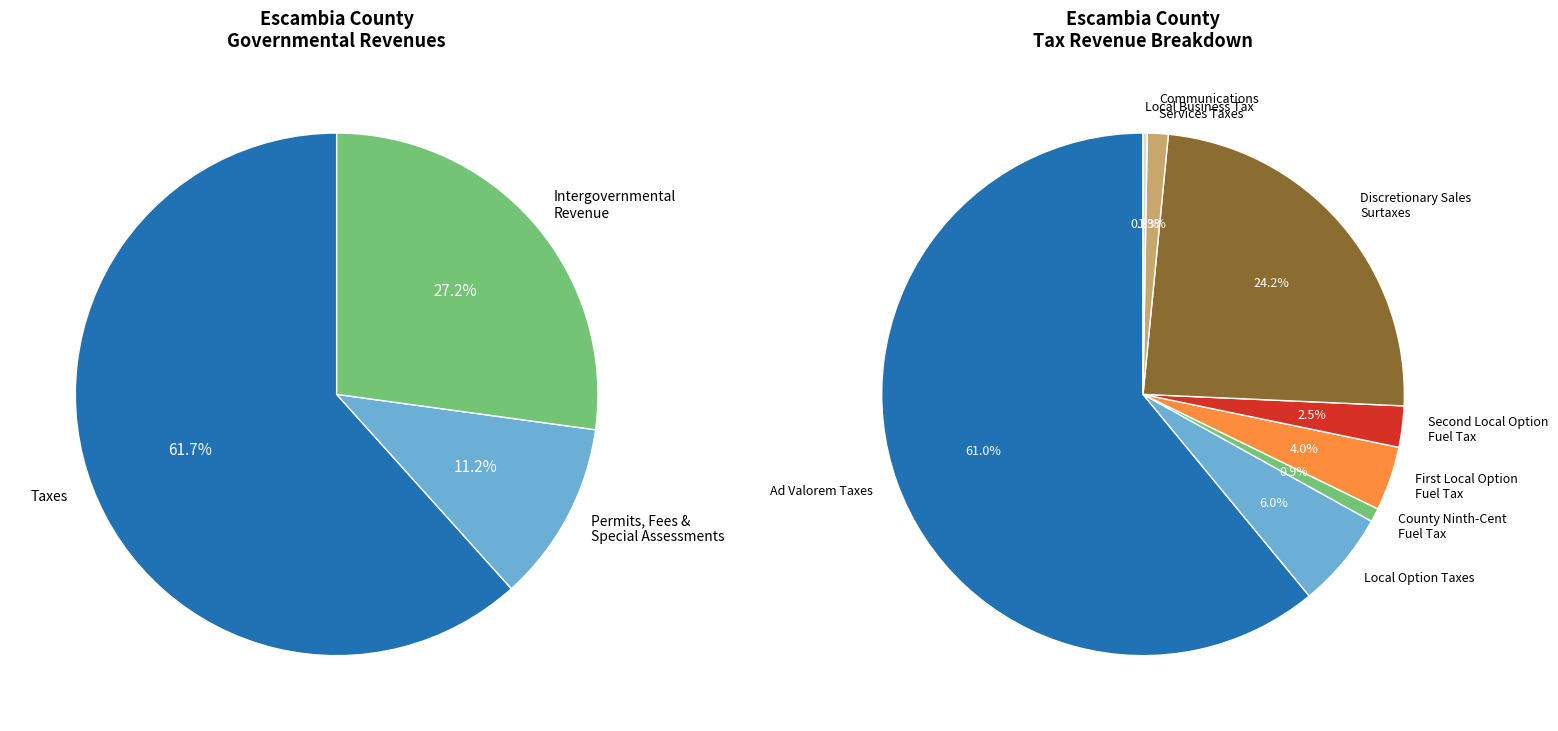

Which slice represents more than half of the pie?

Taxes